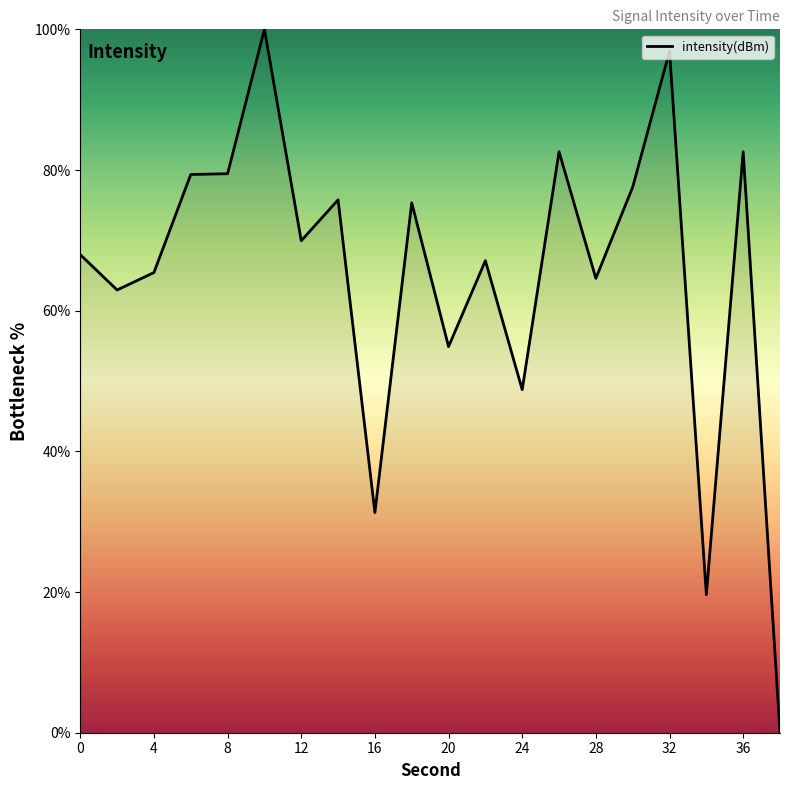

What is the difference between the maximum and minimum values?

100.0